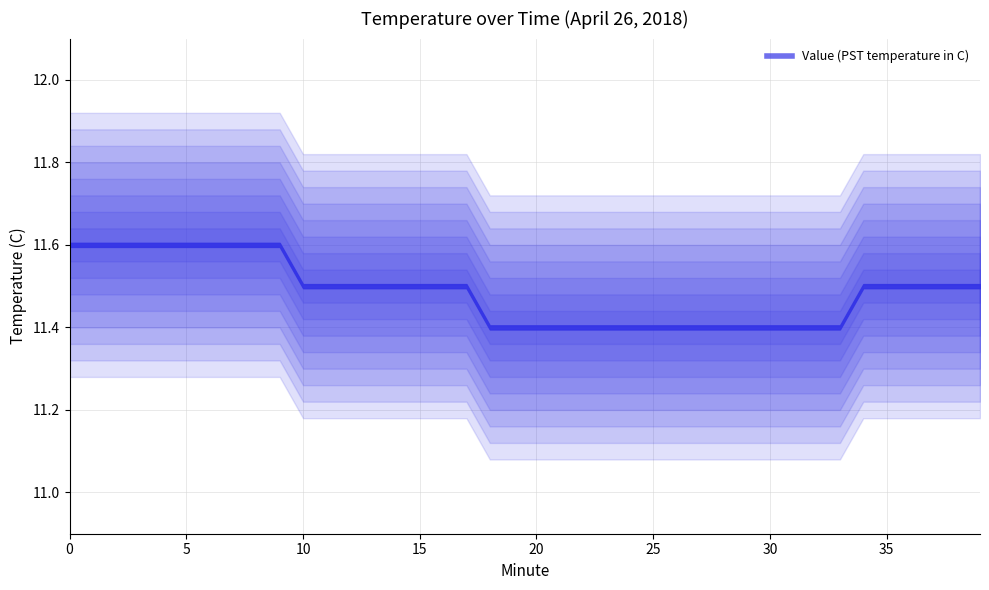

Is it true that the value at 1 is 11.6?

True